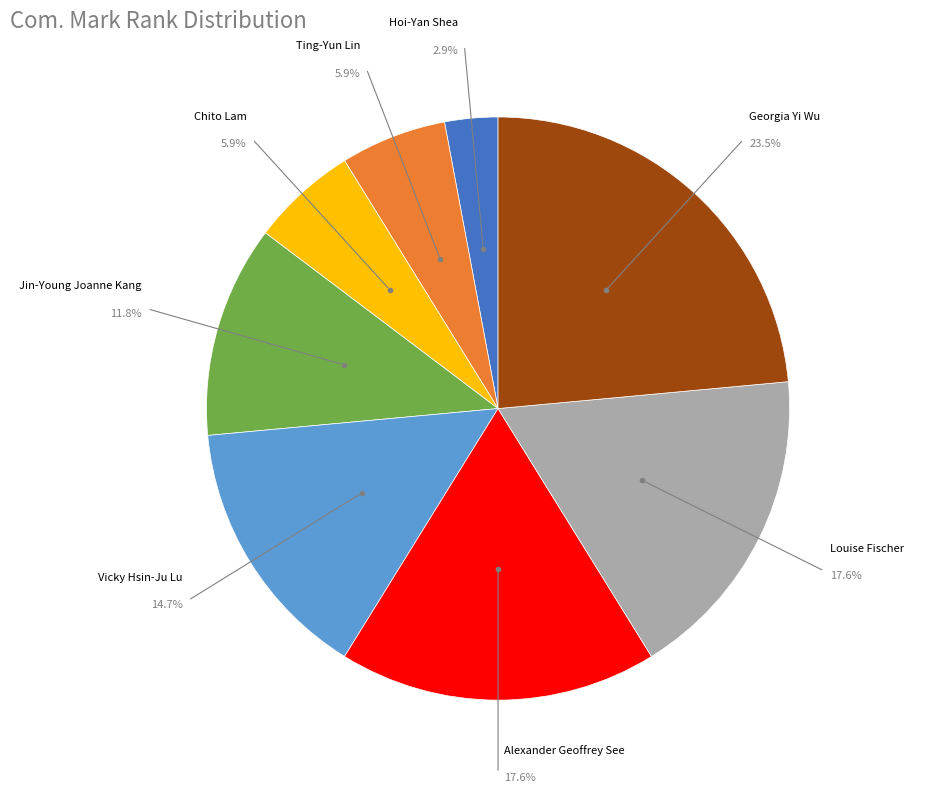

Does Hoi-Yan Shea account for over 50% of the chart?

No